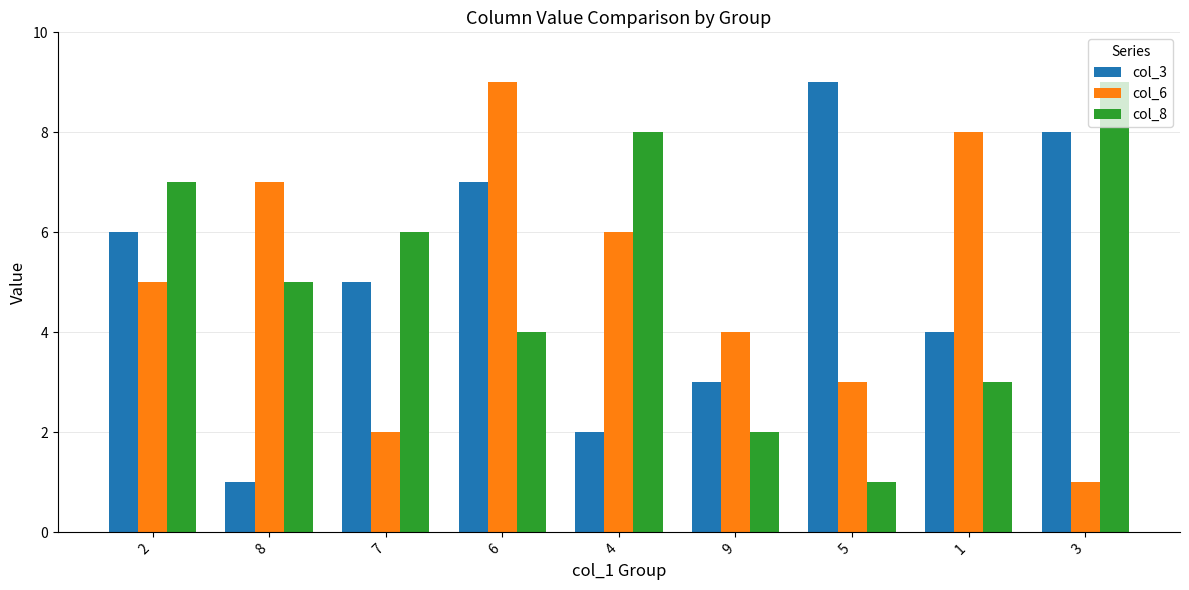

What is the difference between the maximum and minimum values in the col_8 series?

8